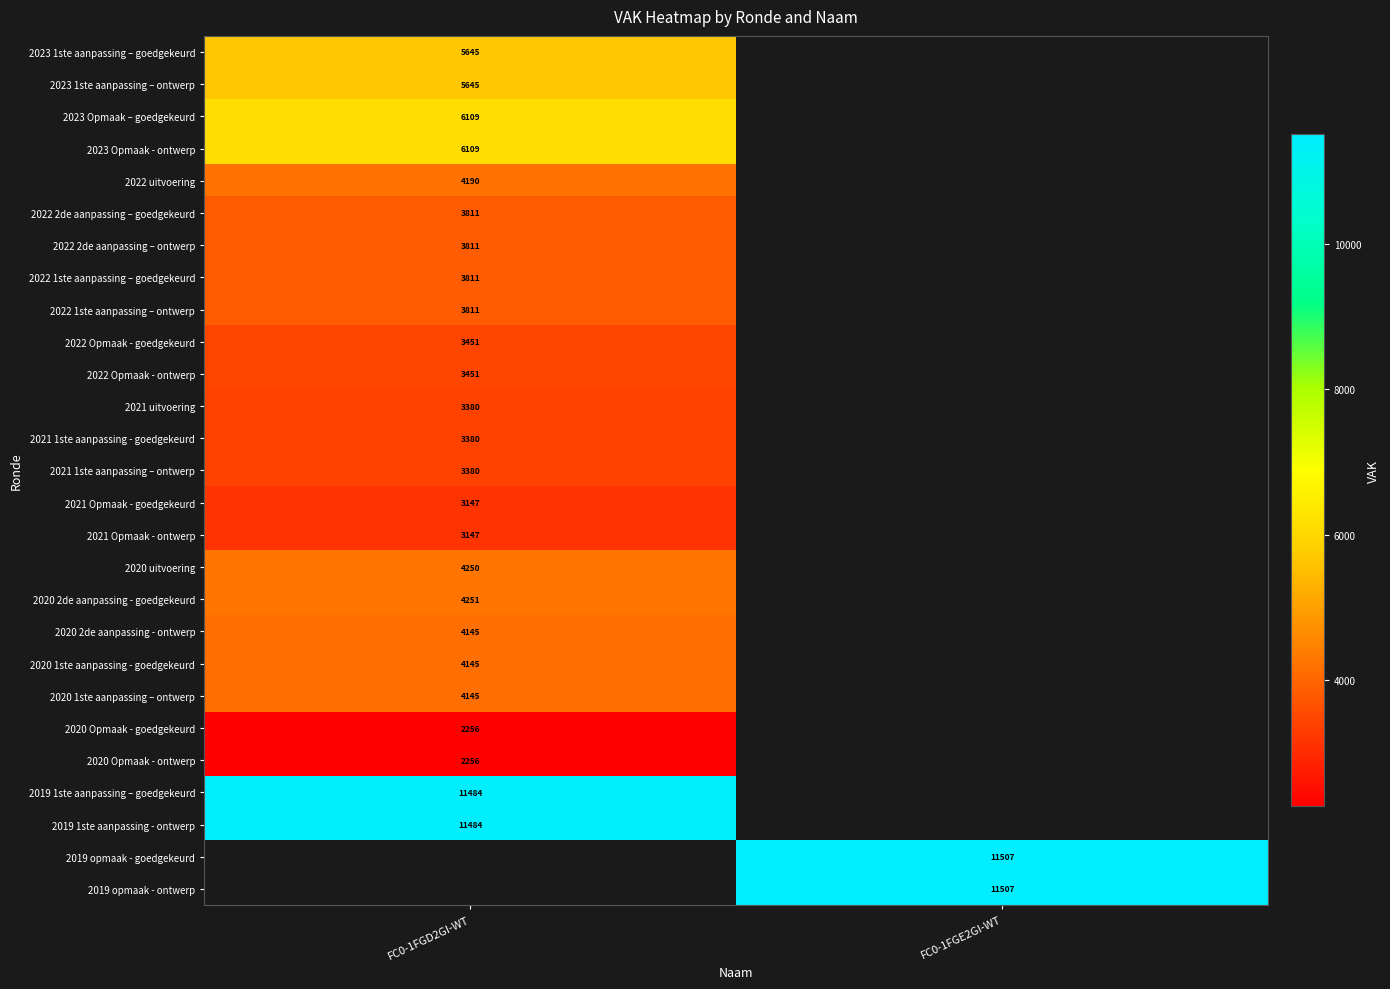

How many distinct data groups are displayed?

27